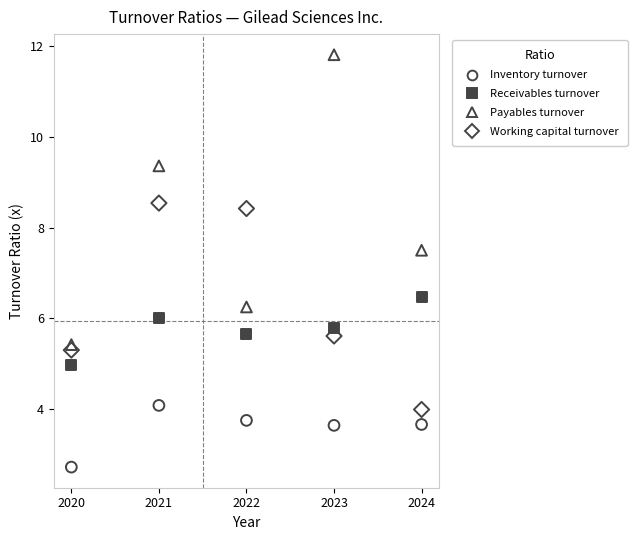

Across all data points, what is the range of X values (max minus min)?

4.0